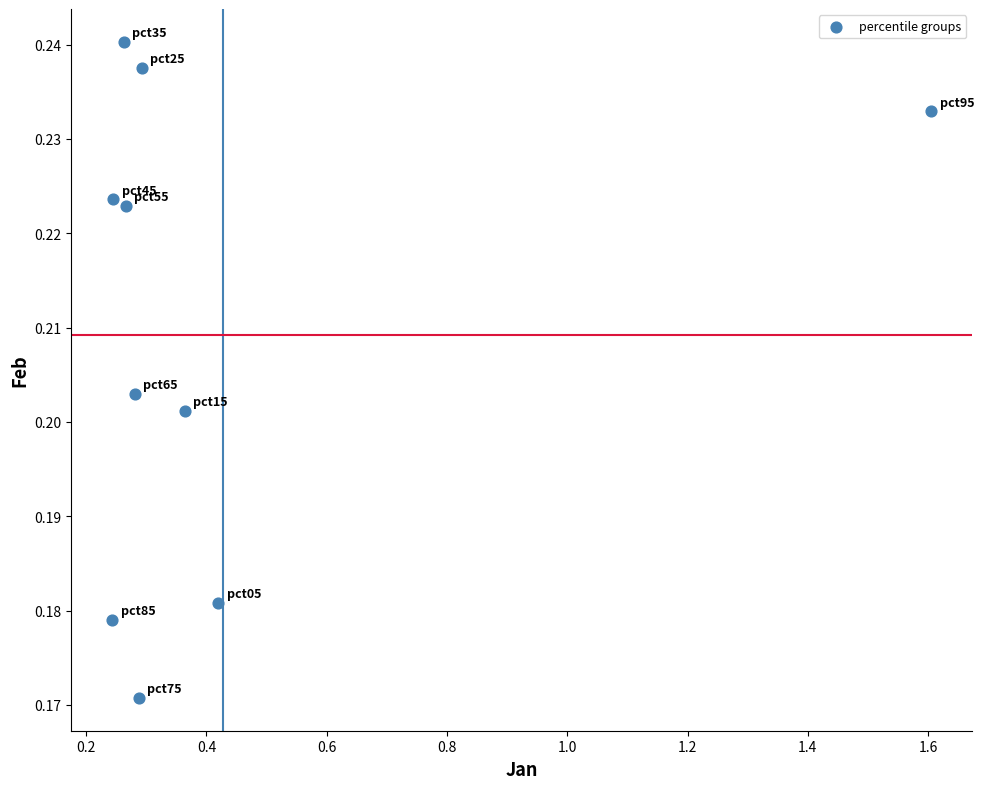

What is the range of X values (max minus min)?

1.4